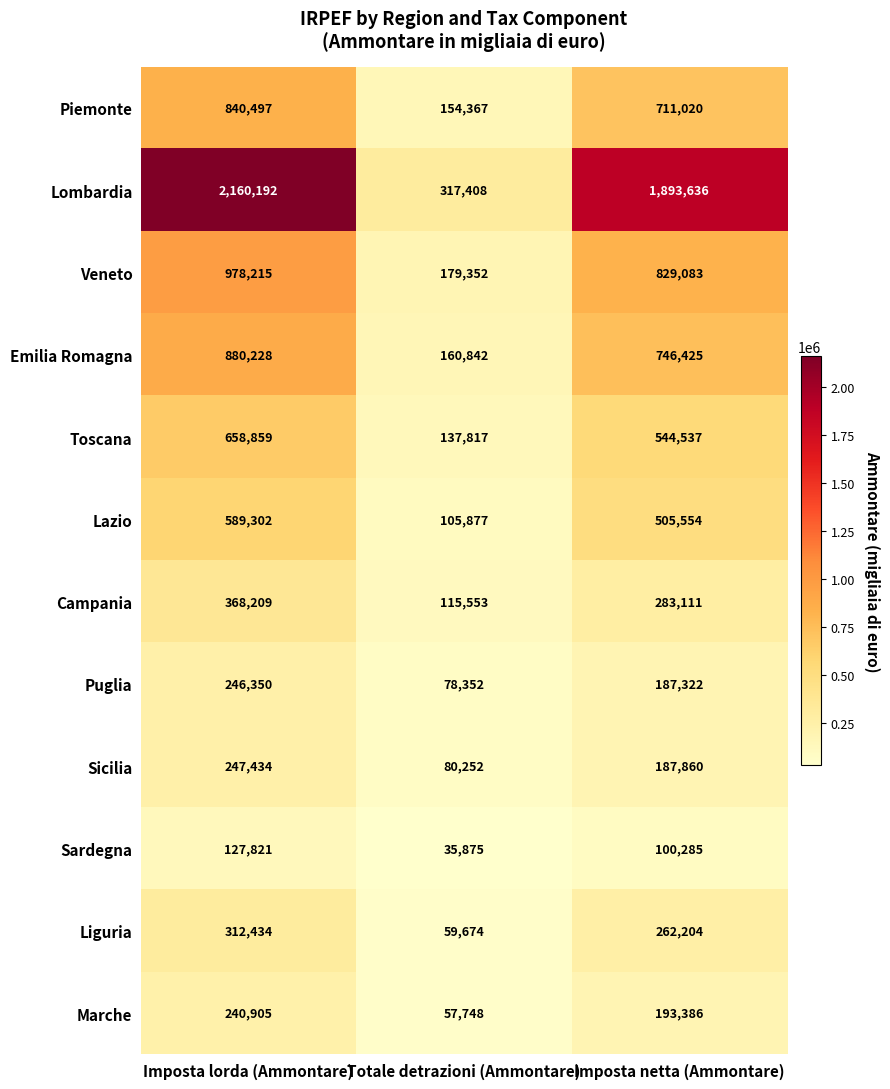

At which category is the sum across all series the highest?

Imposta lorda (Ammontare)